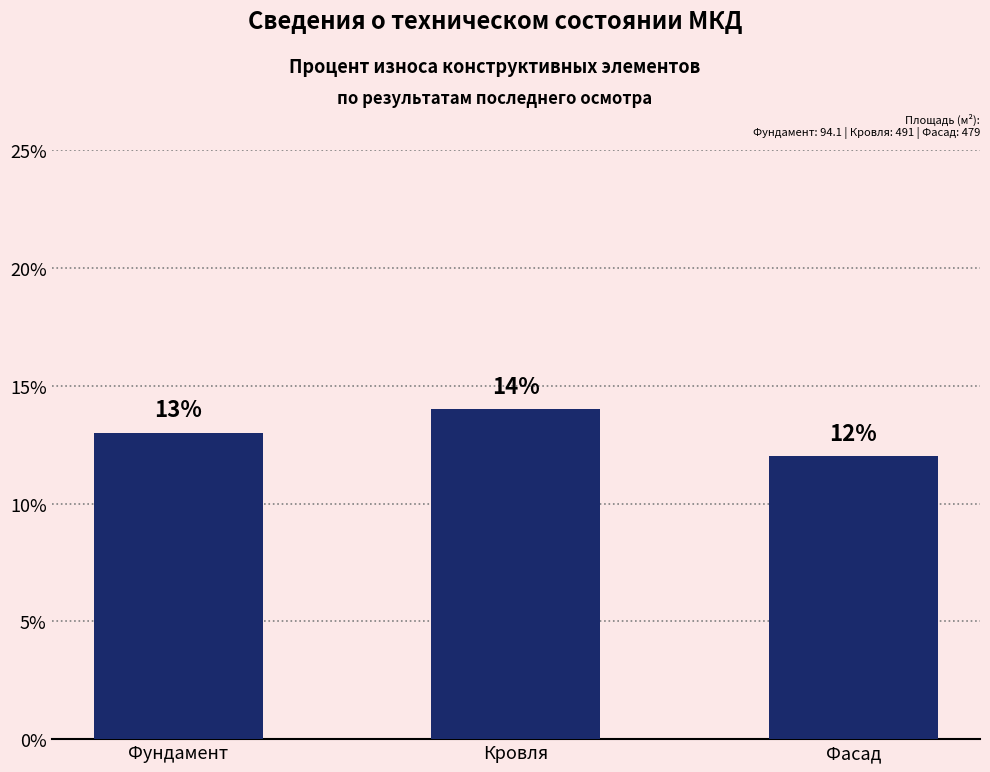

What position from the right is Фундамент?

3